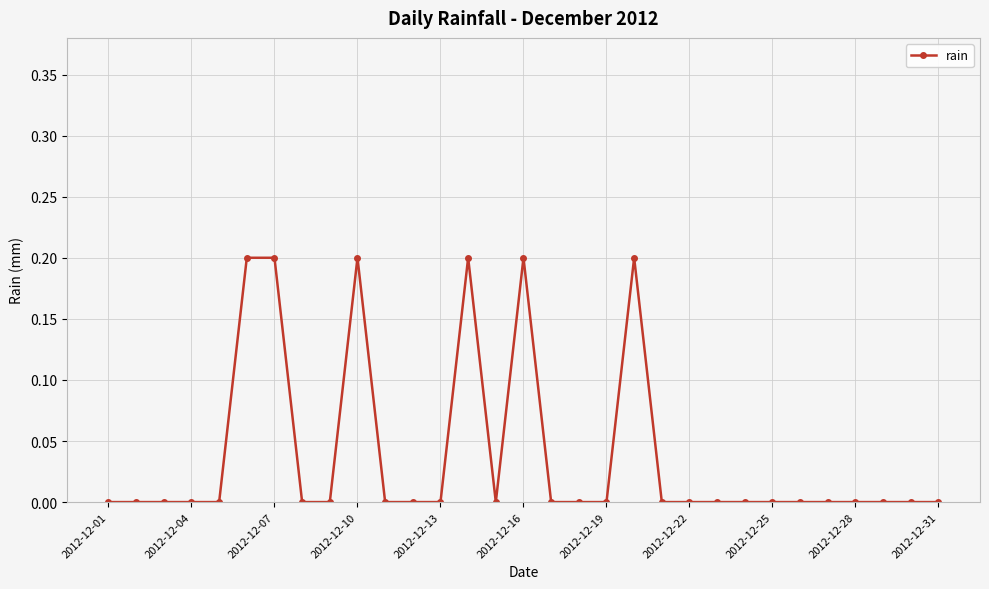

True or false: there are more than 0 points higher than both neighbors.

True